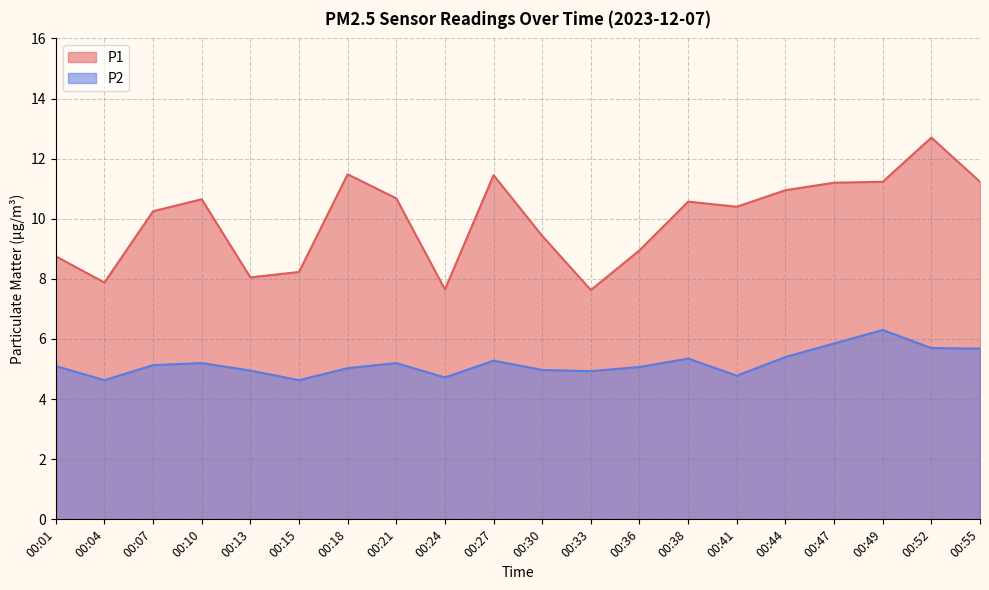

Reading left to right, what are all the values shown in this chart?

P1: 8.8	7.9	10.2	10.7	8.1	8.2	11.5	10.7	7.7	11.4	9.4	7.6	8.9	10.6	10.4	10.9	11.2	11.2	12.7	11.2
P2: 5.1	4.6	5.1	5.2	5.0	4.6	5.0	5.2	4.7	5.3	5.0	4.9	5.1	5.3	4.8	5.4	5.8	6.3	5.7	5.7